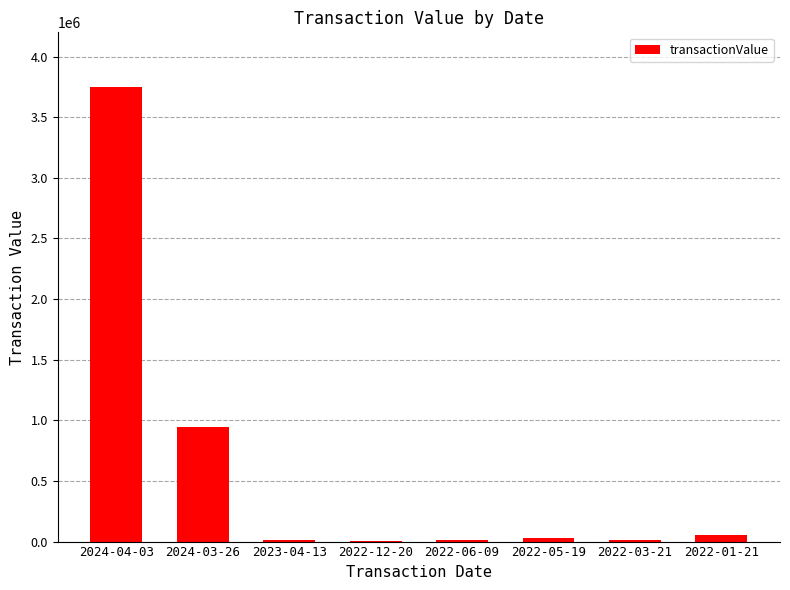

What is the sum of all values?

4817522